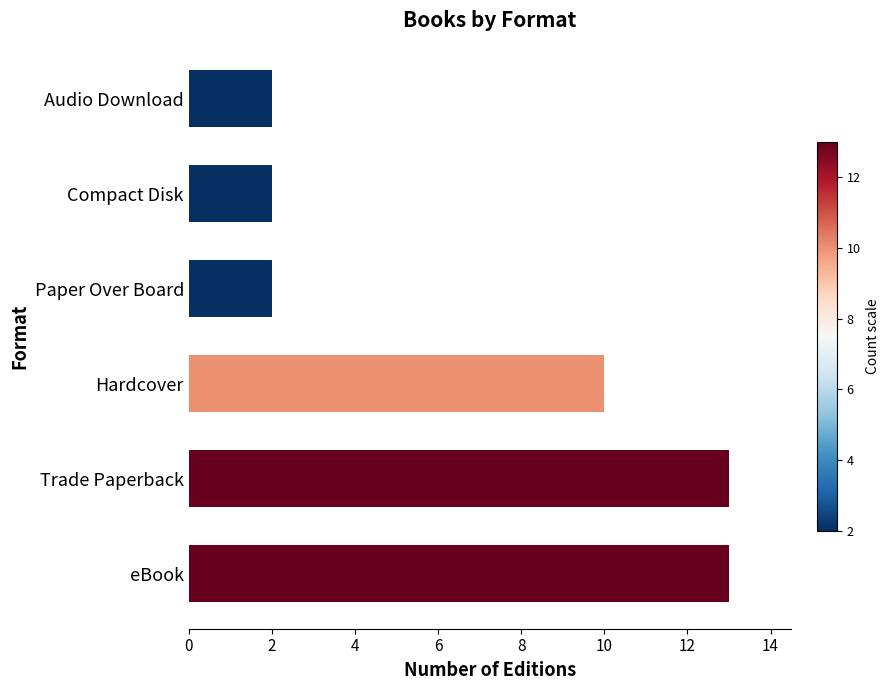

At which label is the value closest to 7?

Hardcover